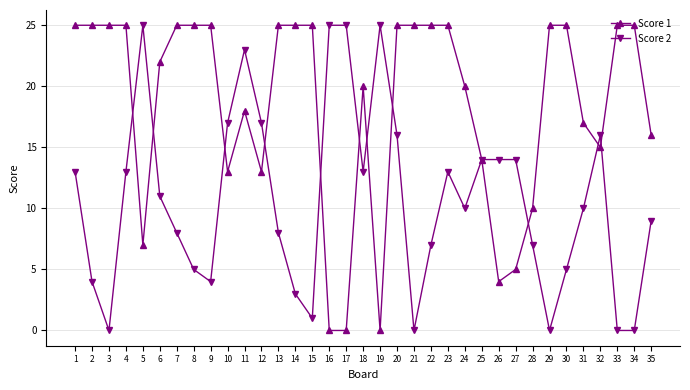

What is the value of the Score 2 point at the 4th from the left?

13